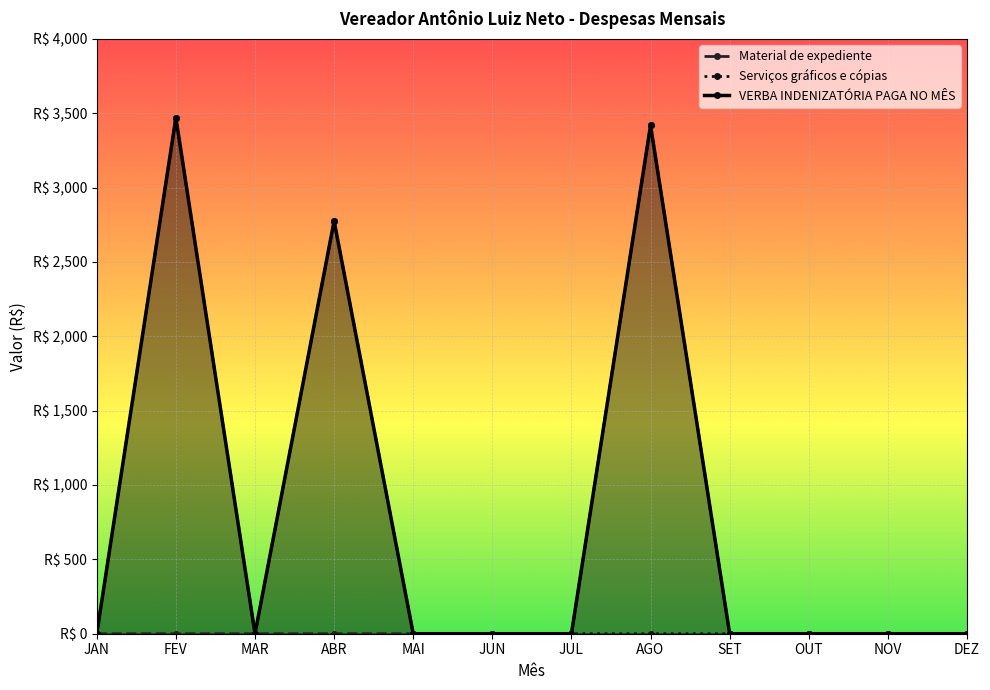

Which series has the largest total across all categories?

VERBA INDENIZATÓRIA PAGA NO MÊS